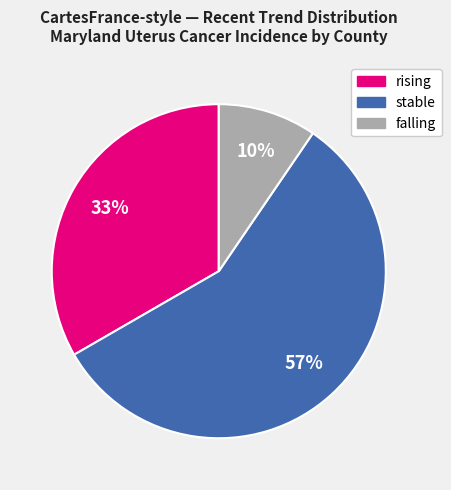

What is the ratio of the value at falling to the value at rising?

0.3